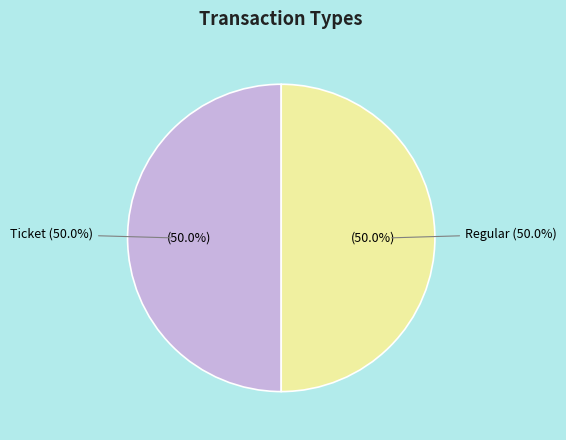

What percentage do Ticket (io_index=0) and Regular (io_index=16) together represent?

100.0%